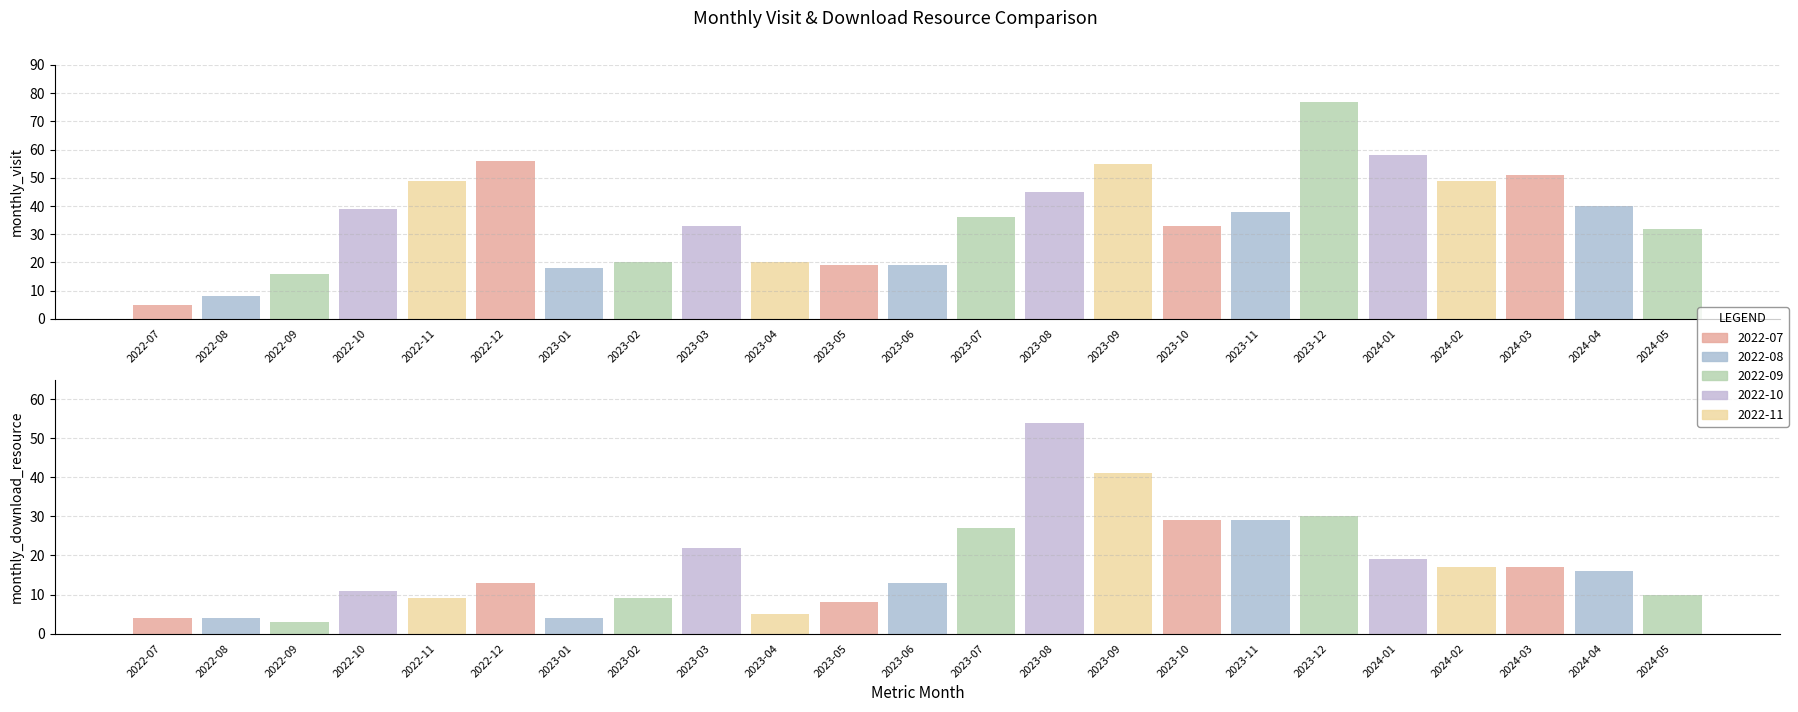

Which series has the largest total across all categories?

monthly_visit